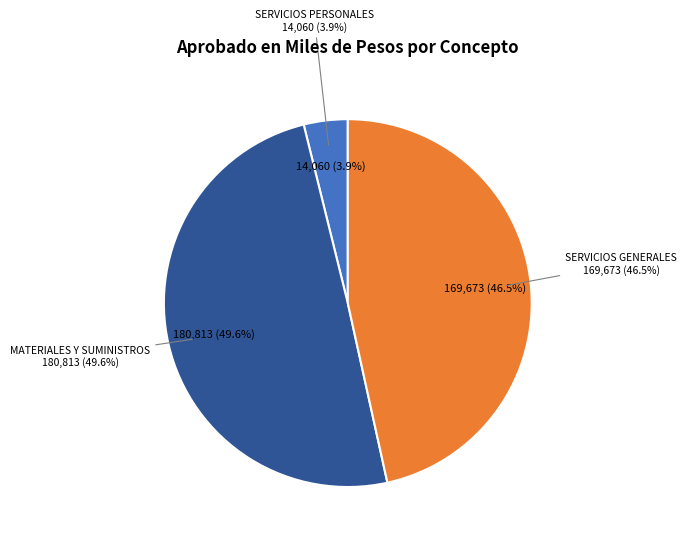

What is the ratio of the value at SERVICIOS PERSONALES to the value at SERVICIOS GENERALES?

0.1